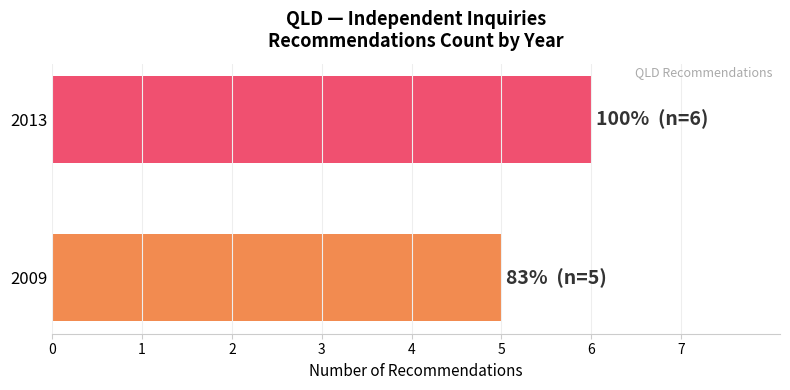

Count the number of data series in this chart.

1